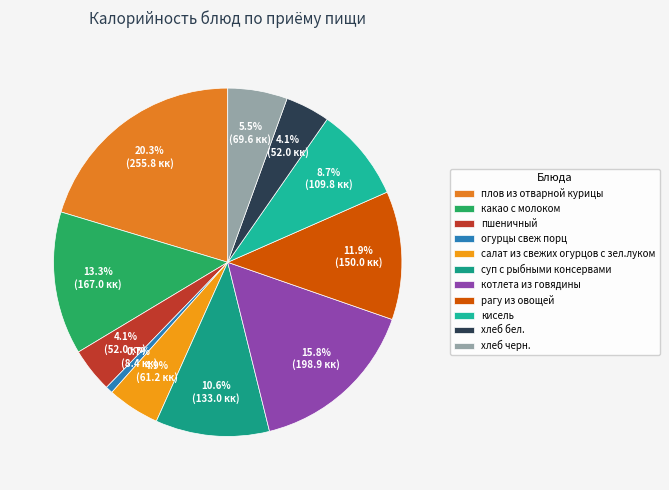

What percentage is the суп с рыбными консервами slice, to the nearest percent?

11%